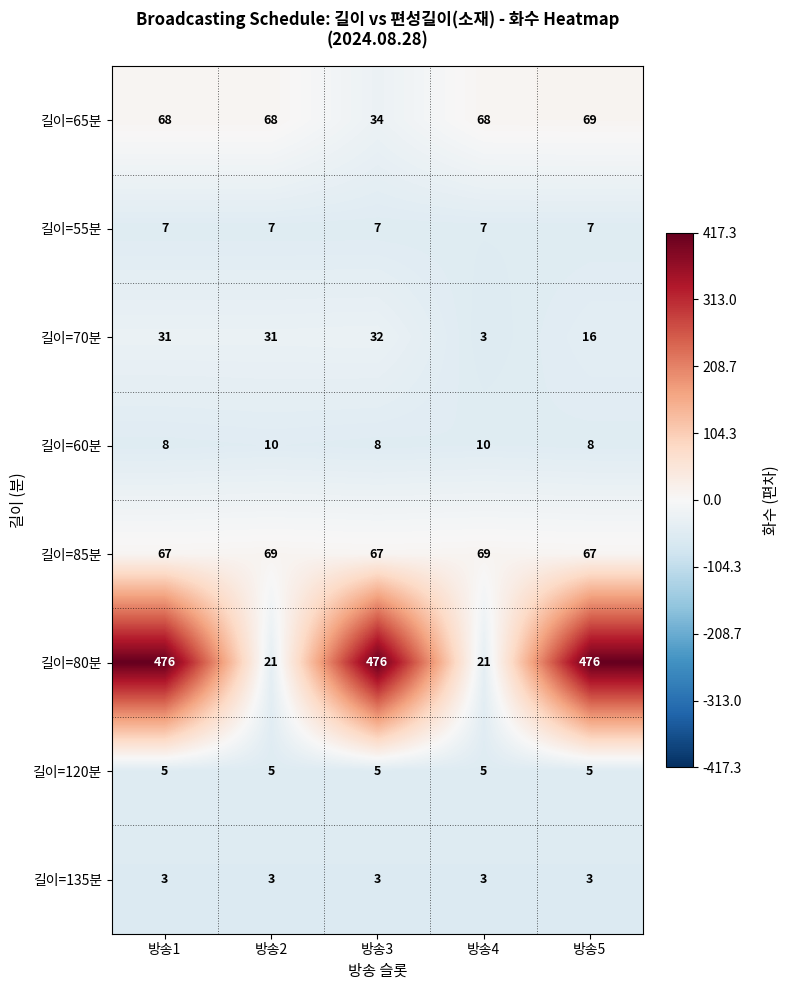

What is the average value of the 길이=60분 series?

9